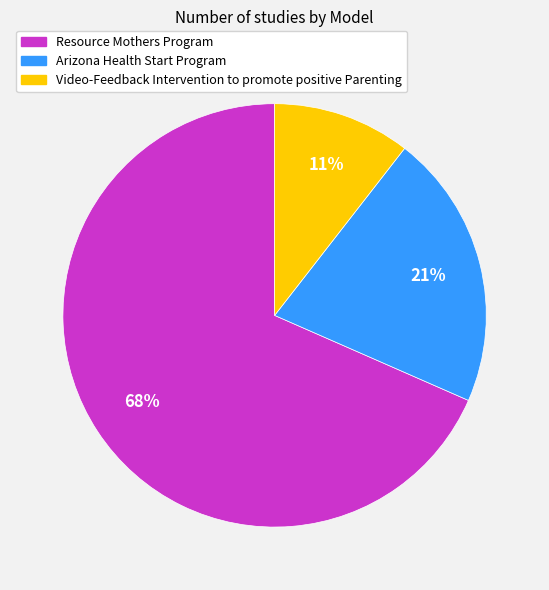

Count the number of slices in the pie.

3